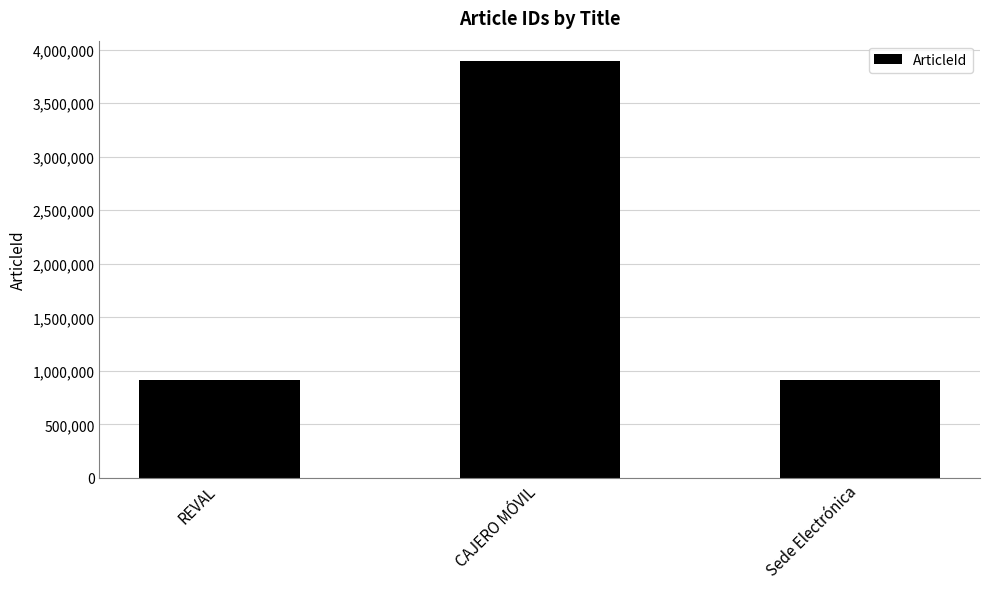

Is it true that the value at REVAL is 914803?

True